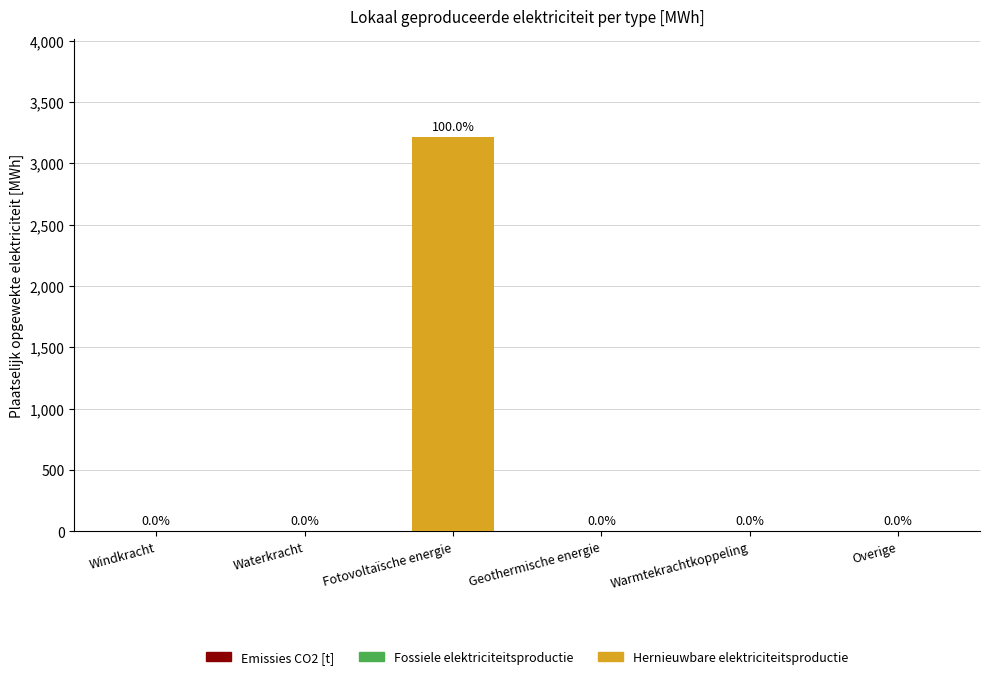

Between Fotovoltaïsche energie and Warmtekrachtkoppeling, which is larger?

Fotovoltaïsche energie